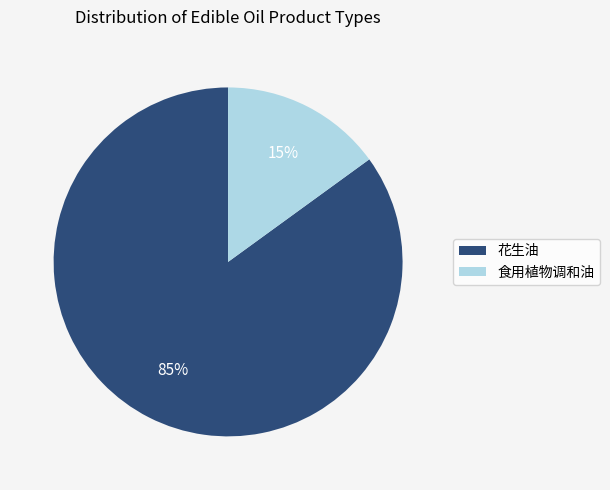

Do 花生油 and 食用植物调和油 together represent more than half of the pie?

Yes